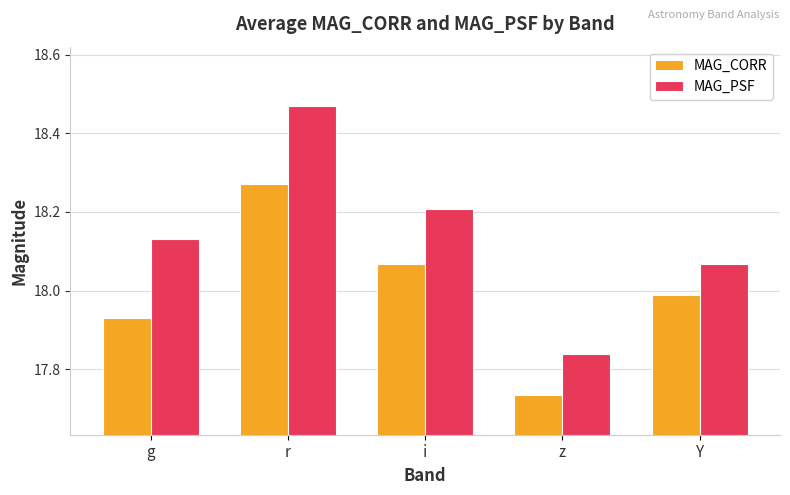

How many data points in MAG_PSF are above 18?

4